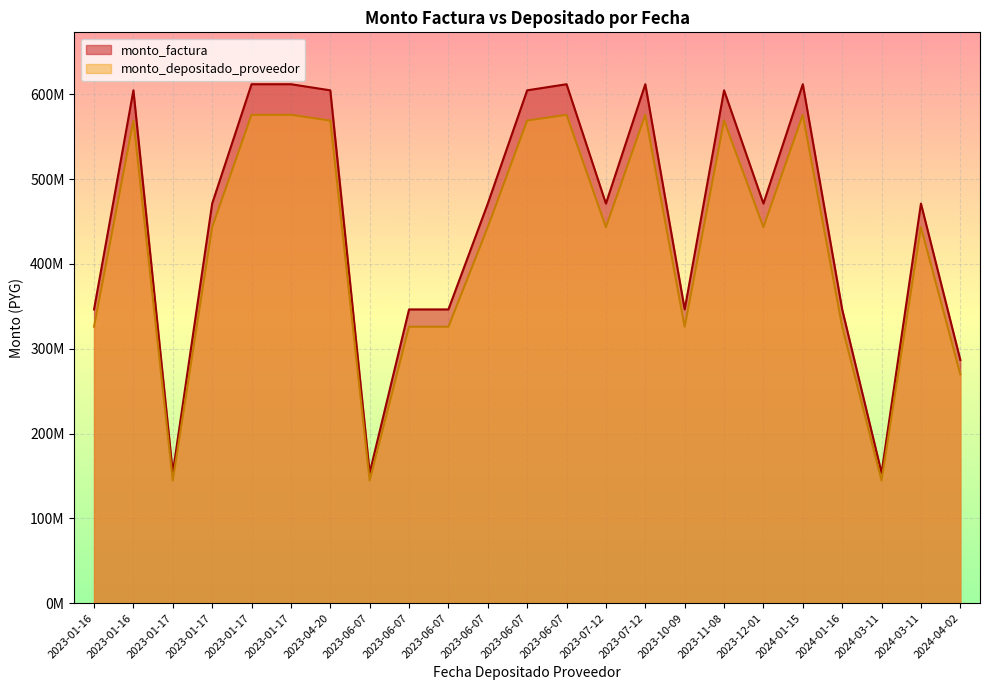

At how many categories does at least one series exceed 442816956?

14